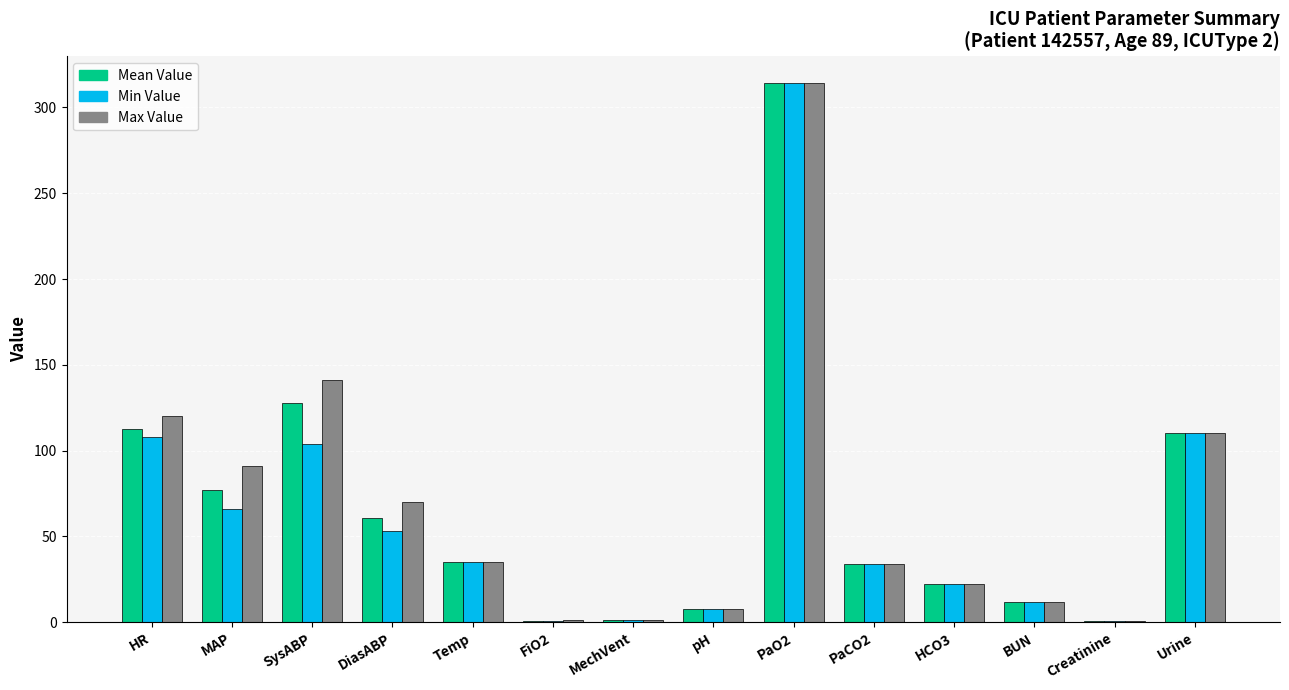

Are the bars horizontal?

No